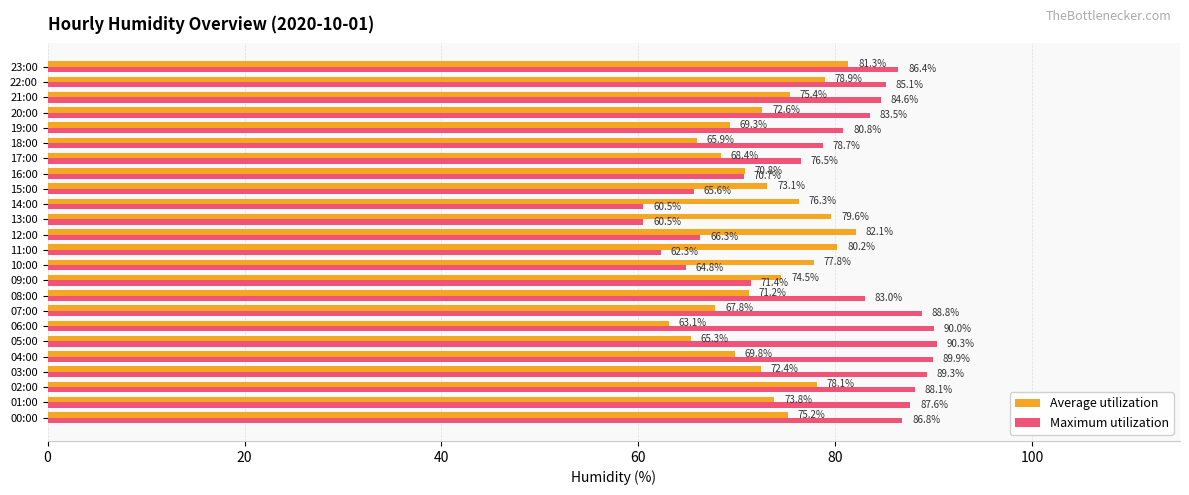

What is the difference between the highest and lowest values at 04:00?

20.1